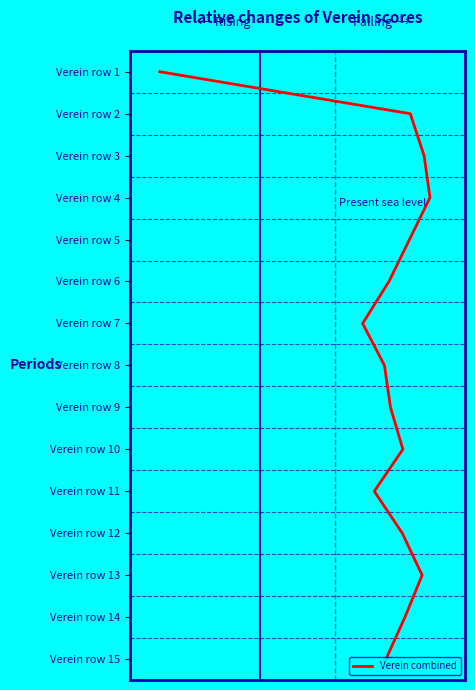

Is this an area chart (filled region under the line)?

No